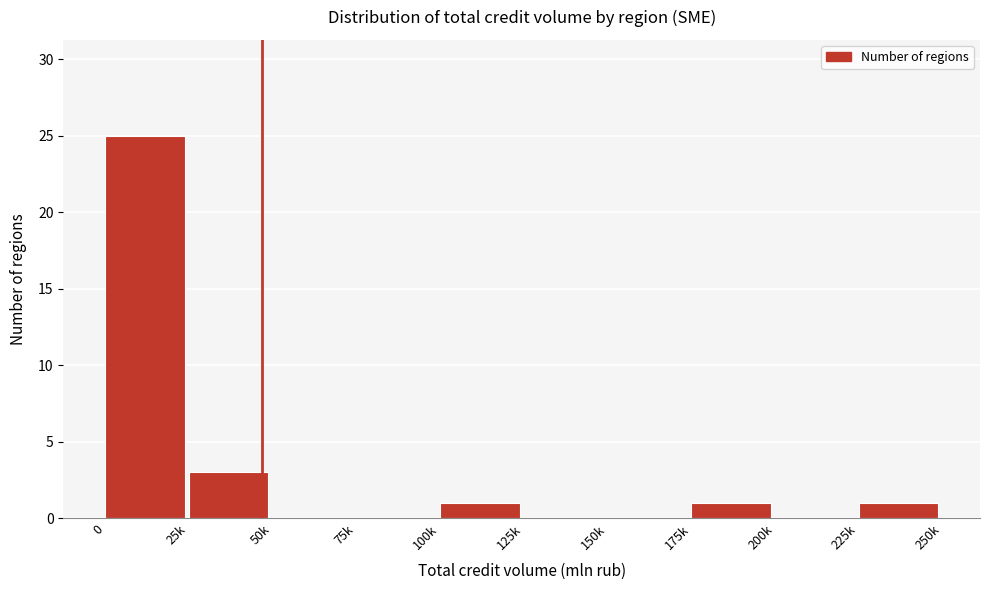

Reading right to left, extract all data points from this chart.

225k=1	200k=0	175k=1	150k=0	125k=0	100k=1	75k=0	50k=0	25k=3	0=25